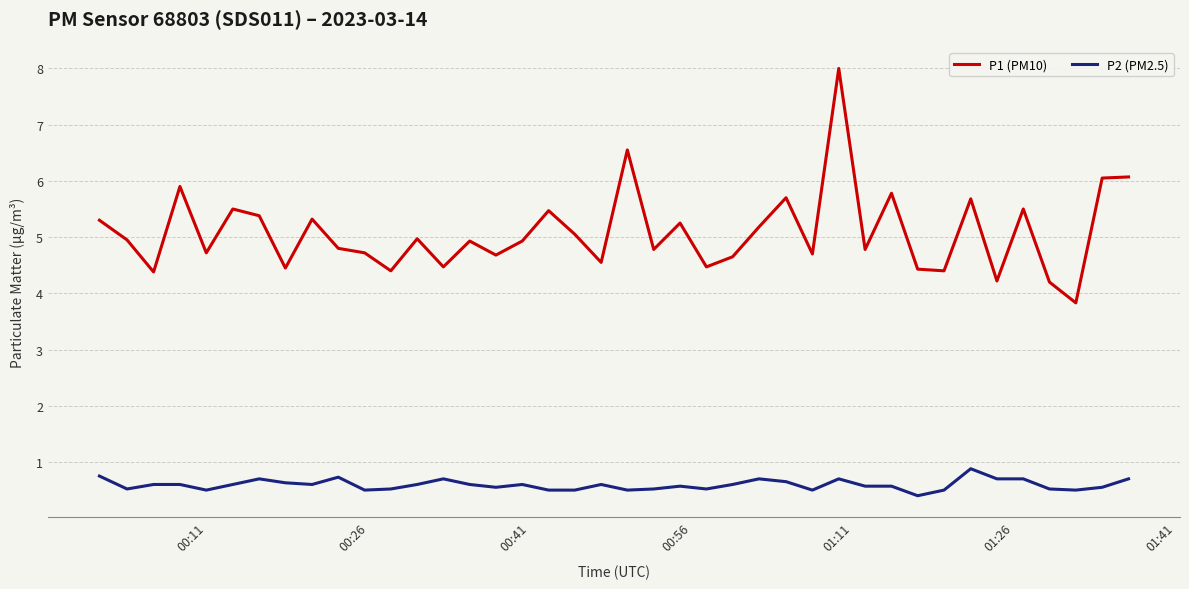

What is the minimum value shown in the chart?

0.4